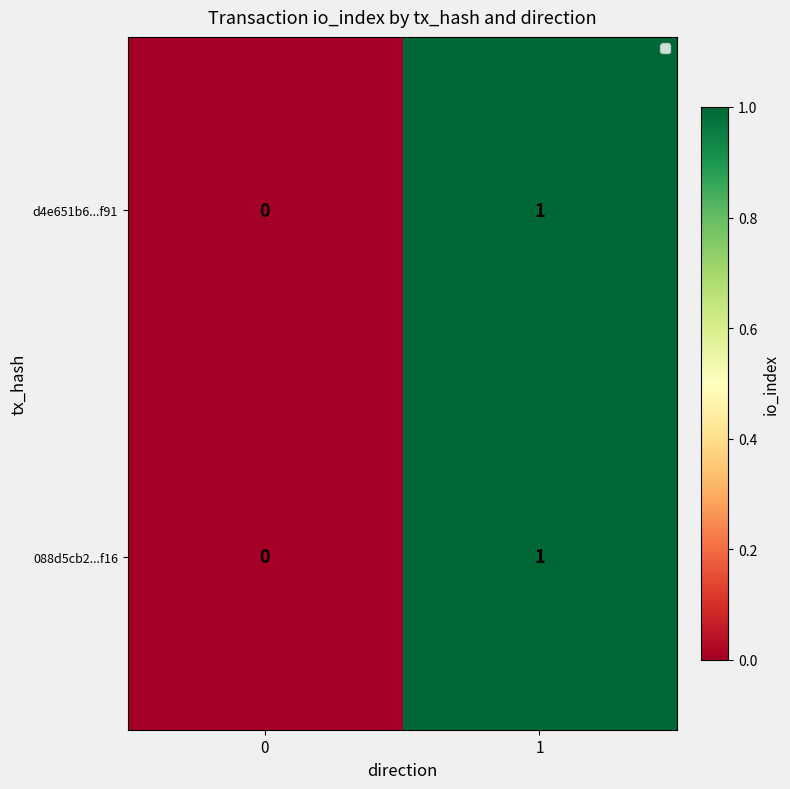

List the labels in order of d4e651b6...f91 value, smallest first.

0, 1